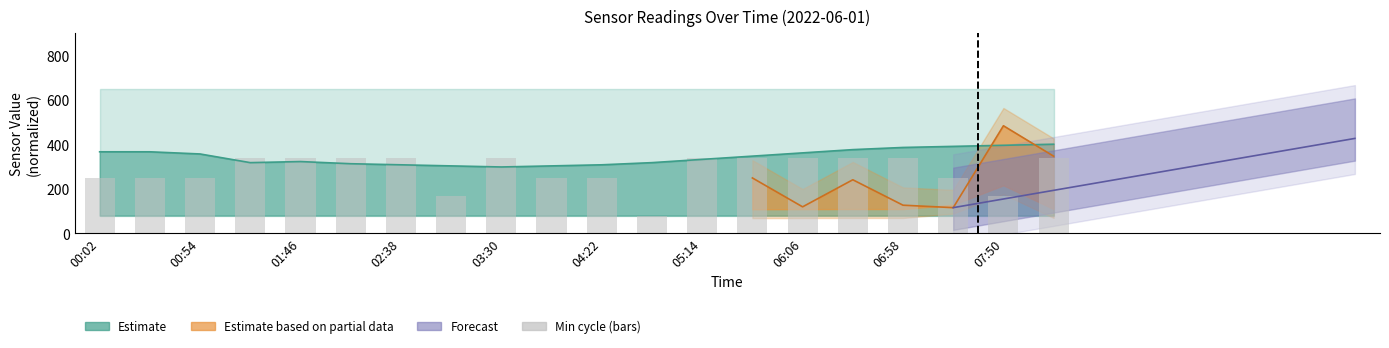

Is it true that the value at 19 is 338.2?

True